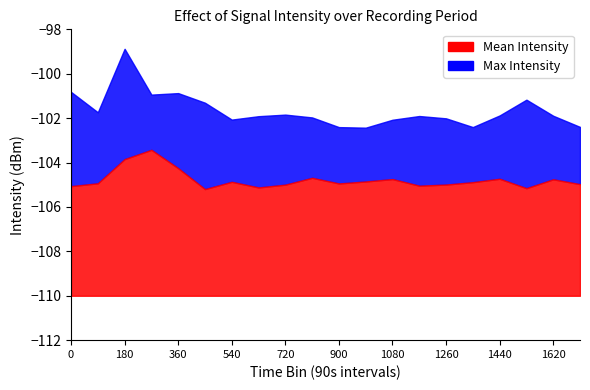

True or false: there are more than 2 points higher than both neighbors.

True